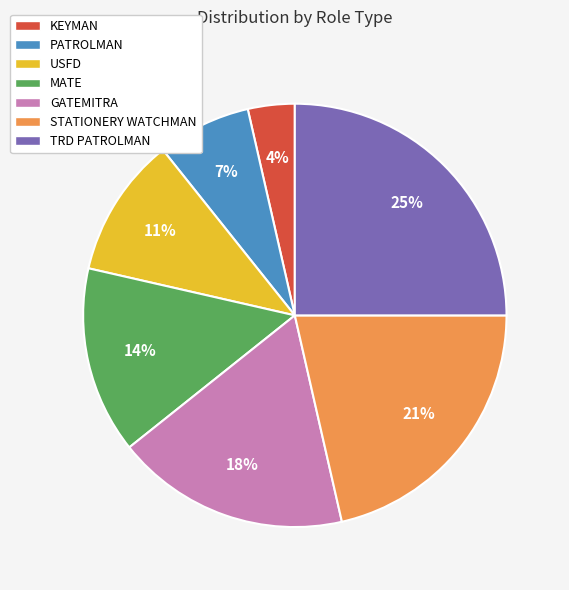

How many segments does this pie chart have?

7